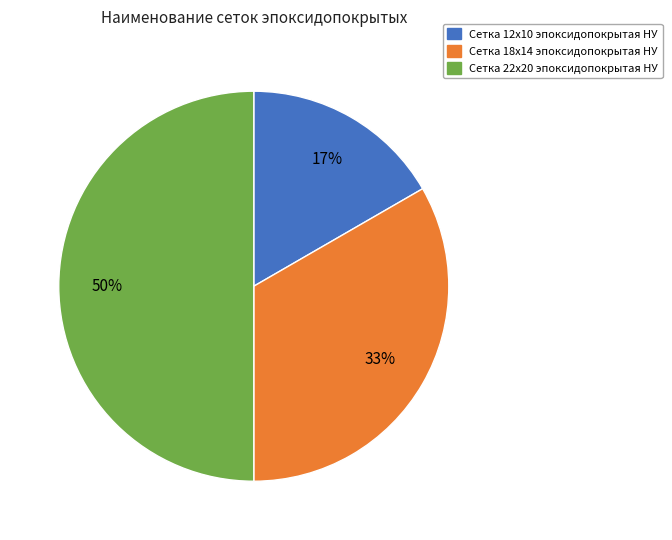

To the nearest percent, what is the difference between the largest and smallest slice percentages?

33%